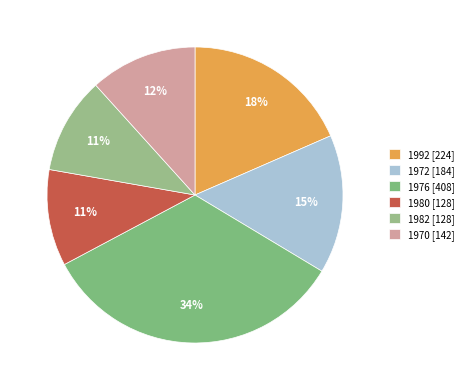

Is the sum of 1976 and 1970 greater than half?

No